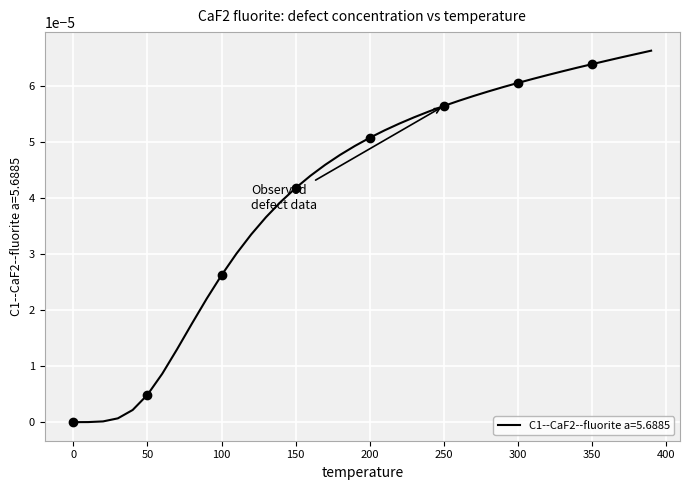

Reading left to right, what are all the values shown in this chart?

0.0=0.0	10.0=0.0	20.0=0.0	30.0=0.0	40.0=0.0	50.0=0.0	60.0=0.0	70.0=0.0	80.0=0.0	90.0=0.0	100.0=0.0	110.0=0.0	120.0=0.0	130.0=0.0	140.0=0.0	150.0=0.0	160.0=0.0	170.0=0.0	180.0=0.0	190.0=0.0	200.0=0.0	210.0=0.0	220.0=0.0	230.0=0.0	240.0=0.0	250.0=0.0	260.0=0.0	270.0=0.0	280.0=0.0	290.0=0.0	300.0=0.0	310.0=0.0	320.0=0.0	330.0=0.0	340.0=0.0	350.0=0.0	360.0=0.0	370.0=0.0	380.0=0.0	390.0=0.0